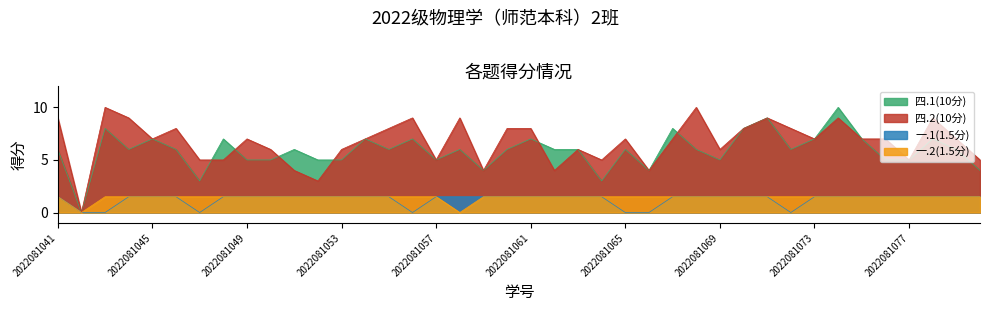

Reading right to left, transcribe all the data shown in this chart.

四.1(10分): 4.0	6.0	7.0	5.0	5.0	7.0	10.0	7.0	6.0	9.0	8.0	5.0	6.0	8.0	4.0	6.0	3.0	6.0	6.0	7.0	6.0	4.0	6.0	5.0	7.0	6.0	7.0	5.0	5.0	6.0	5.0	5.0	7.0	3.0	6.0	7.0	6.0	8.0	0.0	6.0
四.2(10分): 5.0	7.0	9.0	5.0	7.0	7.0	9.0	7.0	8.0	9.0	8.0	6.0	10.0	7.0	4.0	7.0	5.0	6.0	4.0	8.0	8.0	4.0	9.0	5.0	9.0	8.0	7.0	6.0	3.0	4.0	6.0	7.0	5.0	5.0	8.0	7.0	9.0	10.0	0.0	9.0
一.1(1.5分): 1.5	1.5	1.5	1.5	1.5	1.5	1.5	1.5	0.0	1.5	1.5	1.5	1.5	1.5	0.0	0.0	1.5	1.5	1.5	1.5	1.5	1.5	1.5	1.5	0.0	1.5	1.5	1.5	1.5	1.5	1.5	1.5	1.5	0.0	1.5	1.5	1.5	0.0	0.0	1.5
一.2(1.5分): 1.5	1.5	1.5	1.5	1.5	1.5	1.5	1.5	1.5	1.5	1.5	1.5	1.5	1.5	1.5	1.5	1.5	1.5	1.5	1.5	1.5	1.5	0.0	1.5	1.5	1.5	1.5	1.5	1.5	1.5	1.5	1.5	1.5	1.5	1.5	1.5	1.5	1.5	0.0	1.5